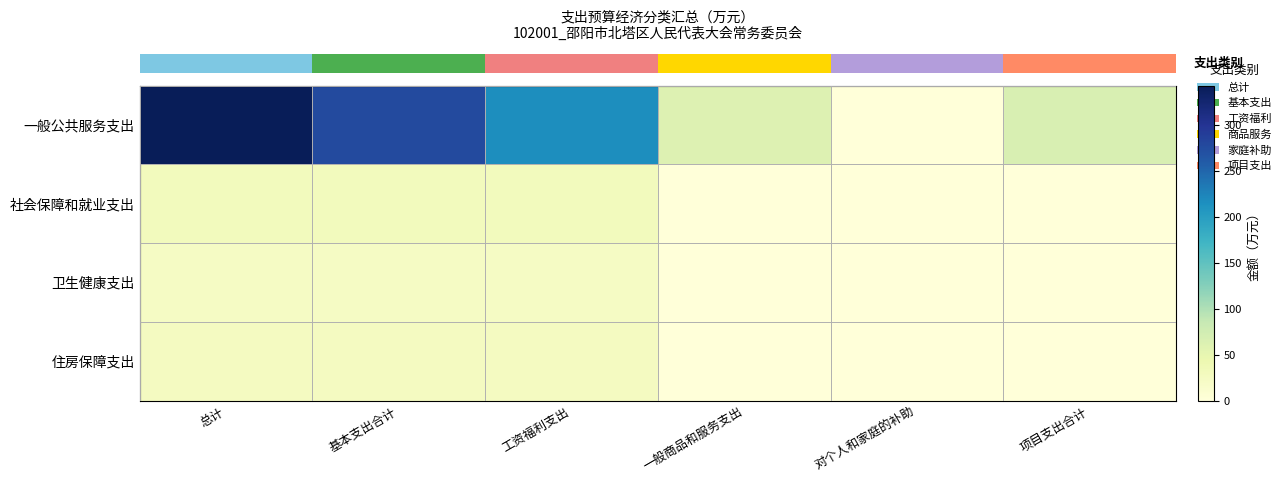

Which category has the highest value across all series?

总计